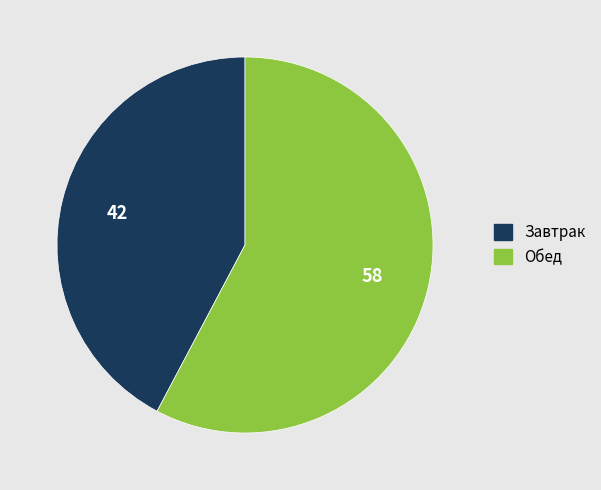

Rank the categories by value from lowest to highest.

Завтрак, Обед